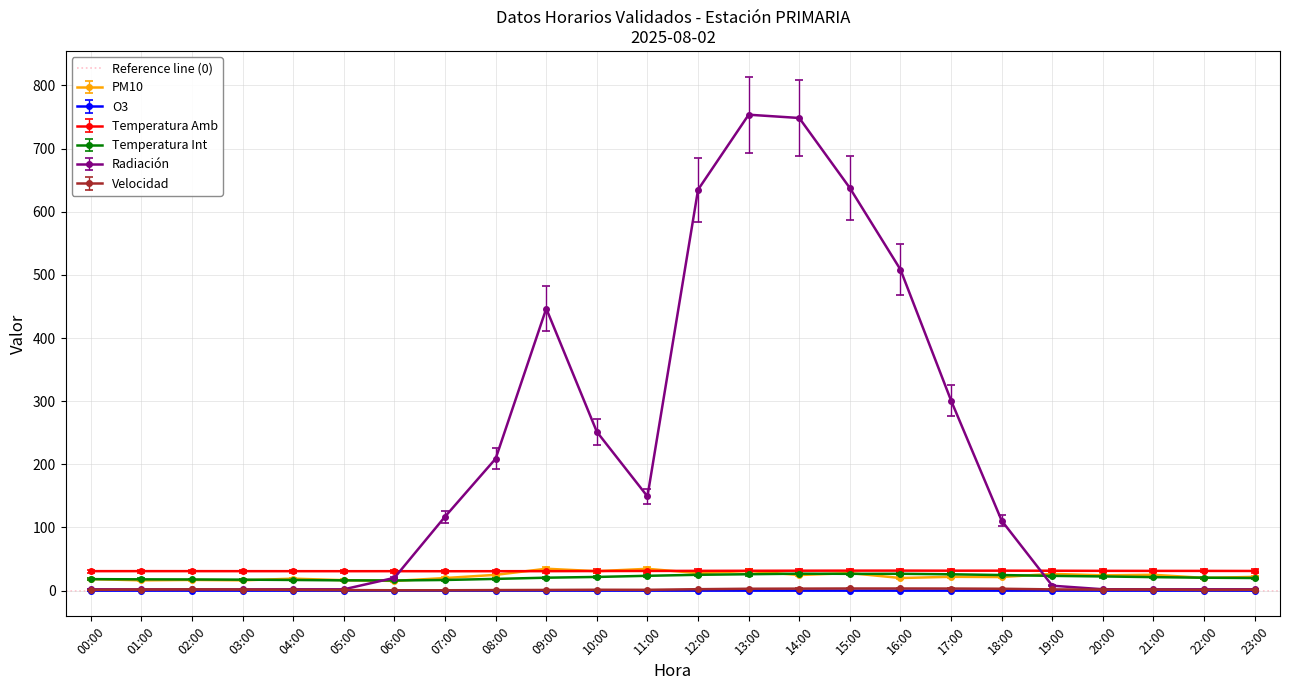

Reading left to right, what are all the values shown in this chart?

PM10: 00:00=18.3	01:00=16.3	02:00=17.0	03:00=16.4	04:00=19.0	05:00=16.6	06:00=15.4	07:00=20.0	08:00=25.0	09:00=34.7	10:00=30.8	11:00=34.6	12:00=27.8	13:00=31.1	14:00=24.7	15:00=27.8	16:00=20.0	17:00=21.9	18:00=21.6	19:00=26.5	20:00=24.2	21:00=25.1	22:00=20.2	23:00=21.8
O3: 00:00=0.0	01:00=0.0	02:00=0.0	03:00=0.0	04:00=0.0	05:00=0.0	06:00=0.0	07:00=0.0	08:00=0.0	09:00=0.0	10:00=0.0	11:00=0.0	12:00=0.0	13:00=0.0	14:00=0.0	15:00=0.0	16:00=0.0	17:00=0.0	18:00=0.0	19:00=0.0	20:00=0.0	21:00=0.0	22:00=0.0	23:00=0.0
Temperatura Amb: 00:00=28.4	01:00=28.4	02:00=28.4	03:00=28.4	04:00=28.4	05:00=28.3	06:00=28.4	07:00=28.3	08:00=28.3	09:00=28.4	10:00=28.6	11:00=28.7	12:00=28.8	13:00=28.9	14:00=29.1	15:00=29.1	16:00=29.2	17:00=29.1	18:00=29.1	19:00=29.0	20:00=28.8	21:00=28.8	22:00=28.8	23:00=28.7
Temperatura Int: 00:00=18.2	01:00=17.9	02:00=17.7	03:00=17.4	04:00=16.9	05:00=16.3	06:00=16.1	07:00=16.9	08:00=18.6	09:00=20.5	10:00=21.7	11:00=23.5	12:00=25.1	13:00=26.0	14:00=26.9	15:00=26.6	16:00=26.7	17:00=25.9	18:00=24.7	19:00=23.4	20:00=22.5	21:00=21.4	22:00=20.5	23:00=20.0
Radiación: 00:00=2.1	01:00=2.0	02:00=2.0	03:00=2.0	04:00=2.1	05:00=2.1	06:00=20.3	07:00=117.2	08:00=209.0	09:00=446.7	10:00=251.5	11:00=149.2	12:00=635.0	13:00=753.7	14:00=748.5	15:00=637.6	16:00=508.4	17:00=301.0	18:00=110.8	19:00=7.8	20:00=2.2	21:00=2.1	22:00=2.1	23:00=2.1
Velocidad: 00:00=1.2	01:00=1.7	02:00=2.0	03:00=1.7	04:00=1.2	05:00=0.9	06:00=0.6	07:00=0.6	08:00=0.9	09:00=1.1	10:00=1.4	11:00=1.3	12:00=2.3	13:00=3.0	14:00=3.2	15:00=3.4	16:00=3.4	17:00=3.3	18:00=3.0	19:00=2.0	20:00=1.6	21:00=1.7	22:00=1.1	23:00=1.4